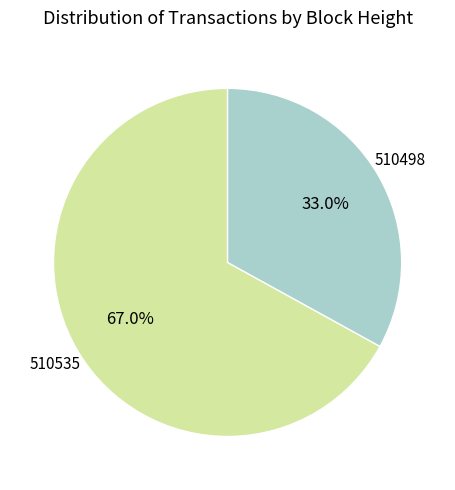

How many slices are in this pie chart?

2